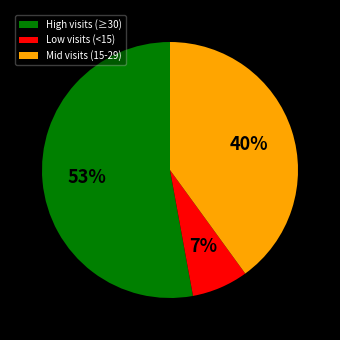

To the nearest percent, what portion does Mid visits (15-29) represent?

40%